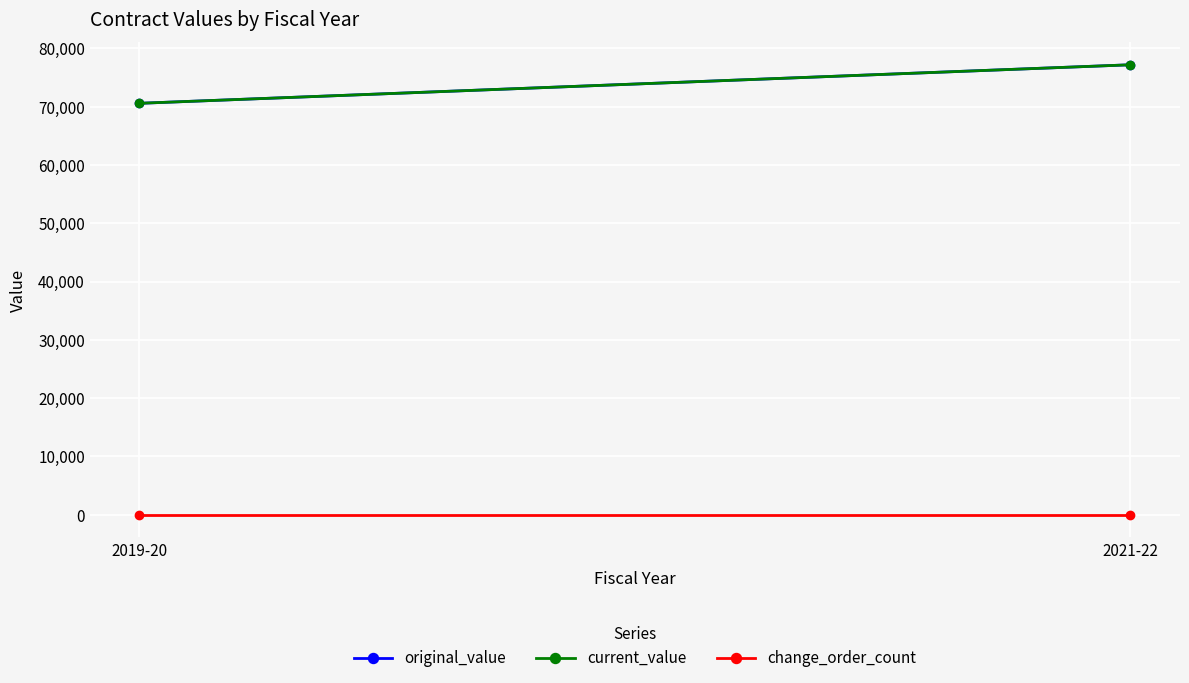

What is the maximum value shown in the chart?

77189.1